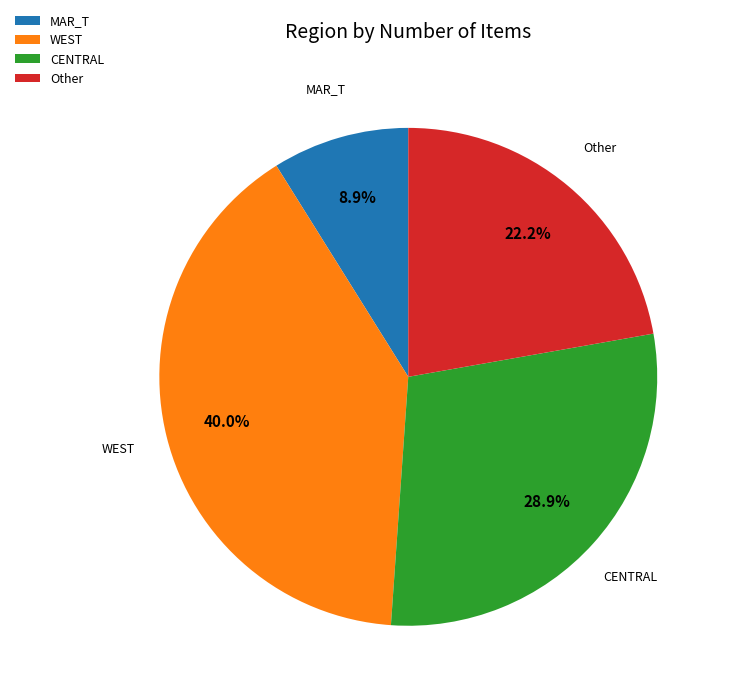

To the nearest percent, what portion does WEST represent?

40%